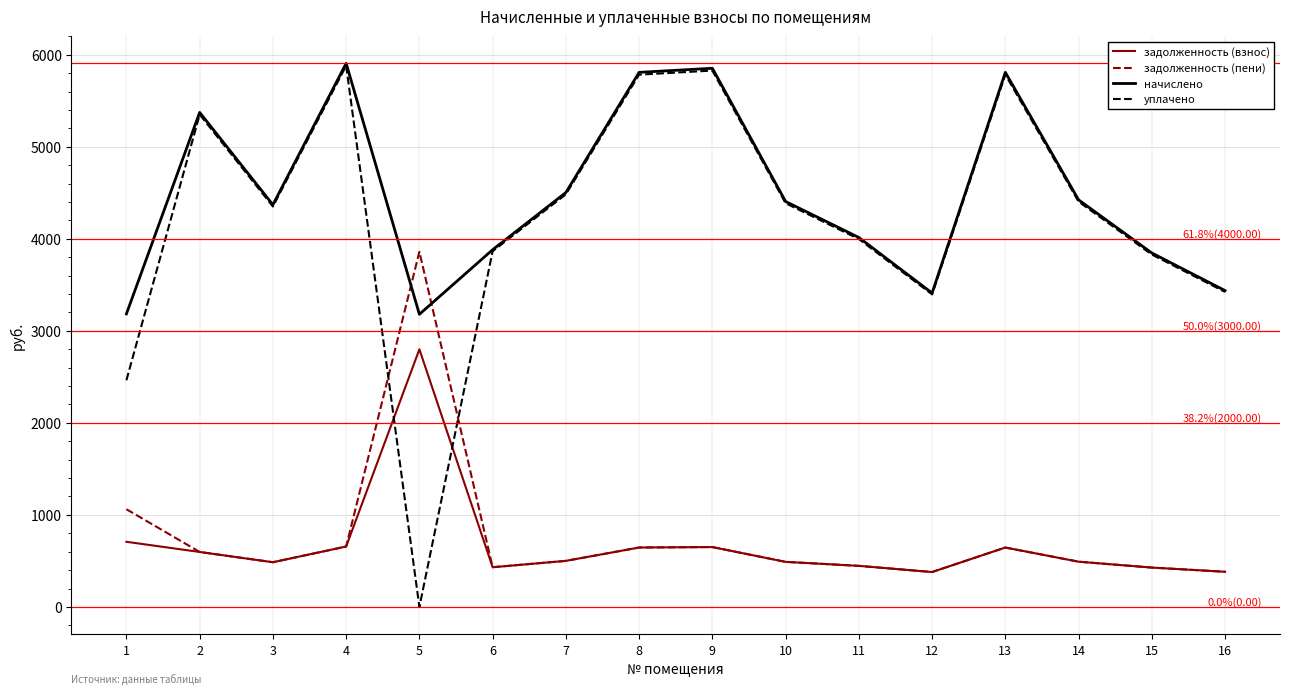

In уплачено, how many points are lower than both neighbors (excluding endpoints)?

3